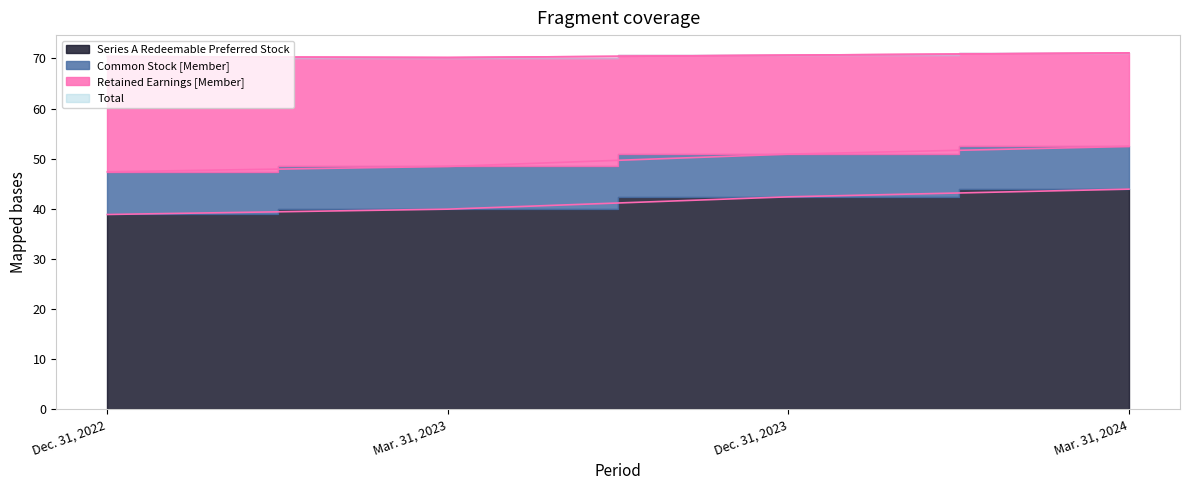

Which series changed the most between Dec. 31, 2022 and Mar. 31, 2023?

Series A Redeemable Preferred Stock